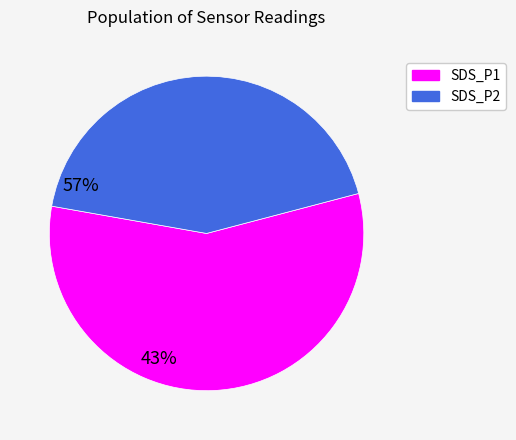

Approximately how many times larger is the value at SDS_P1 compared to SDS_P2?

1.3